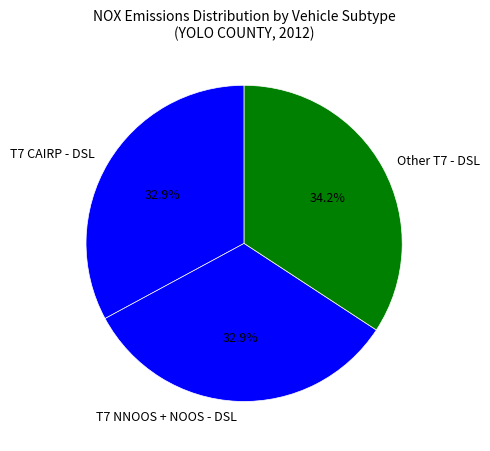

What is the largest slice in the pie chart?

Other T7 - DSL